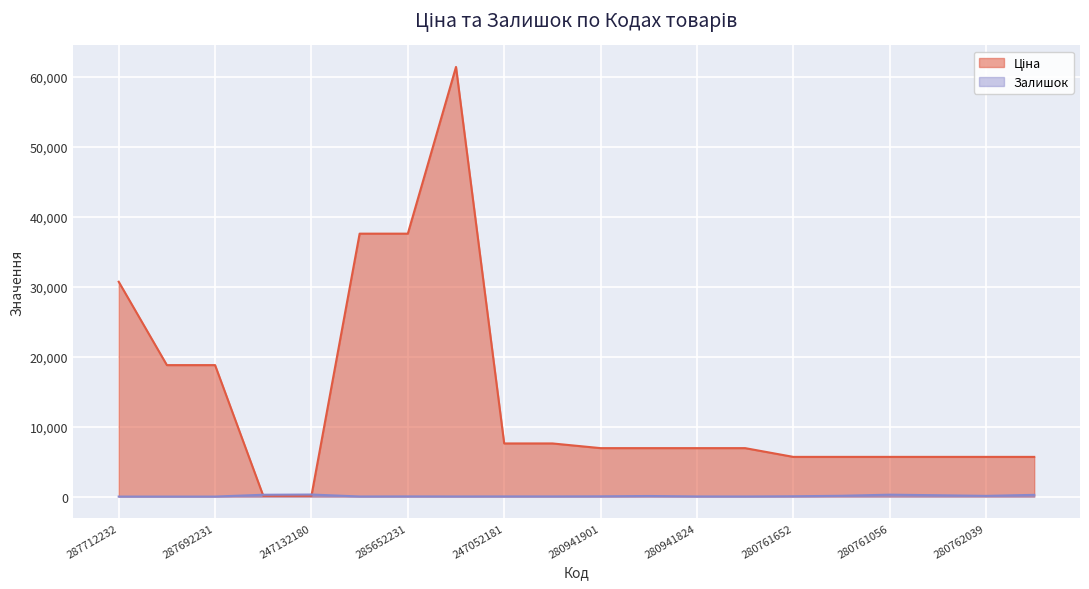

What is the total value across all series at 280761857?

5919.8